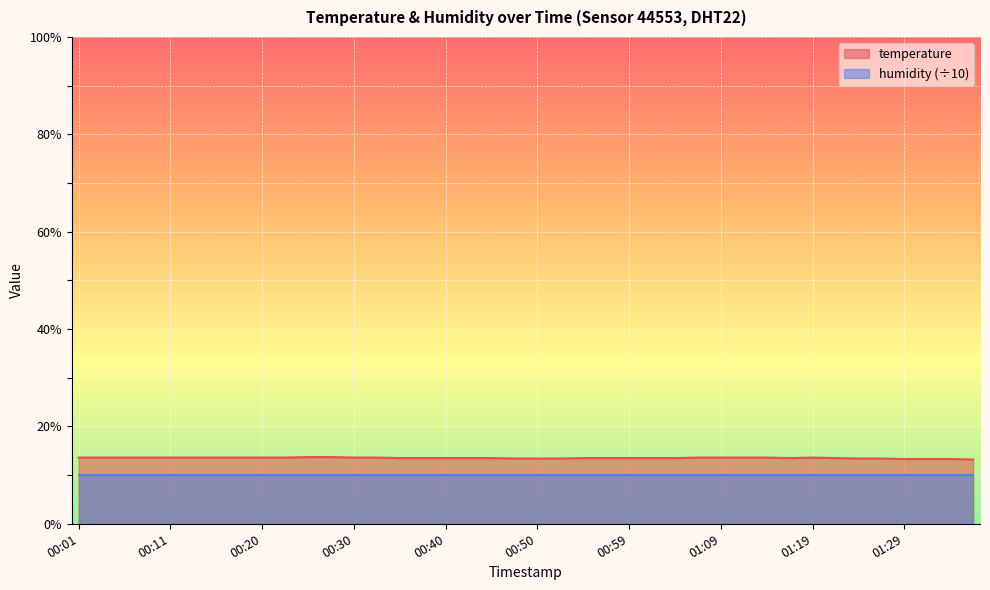

List the labels in order of value, largest first.

00:25, 00:28, 00:01, 00:03, 00:06, 00:08, 00:11, 00:13, 00:16, 00:18, 00:20, 00:23, 00:30, 00:32, 01:07, 01:09, 01:11, 01:14, 01:19, 00:35, 00:37, 00:40, 00:42, 00:45, 00:54, 00:57, 00:59, 01:02, 01:04, 01:16, 01:21, 00:47, 00:50, 00:52, 01:24, 01:26, 01:29, 01:31, 01:33, 01:36